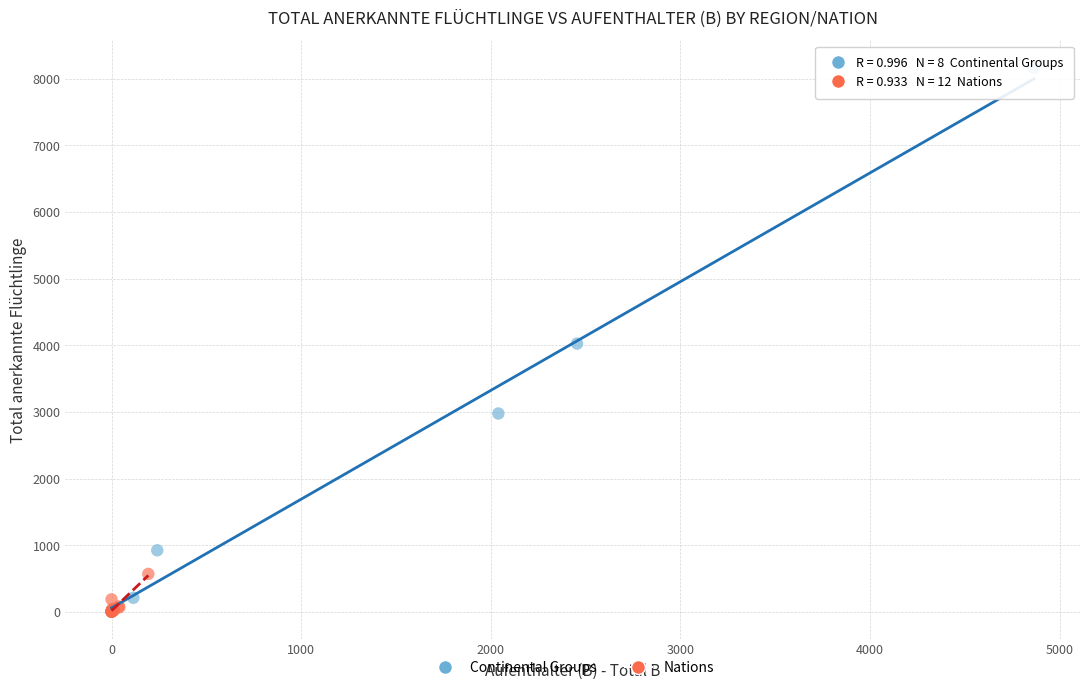

What are all the series names shown in the legend?

Continental Groups, Nations